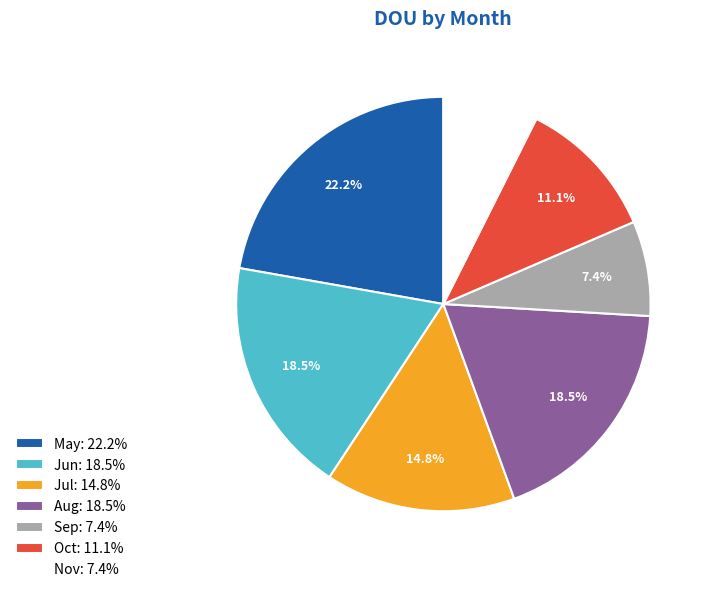

Which category has the biggest portion of the pie?

May